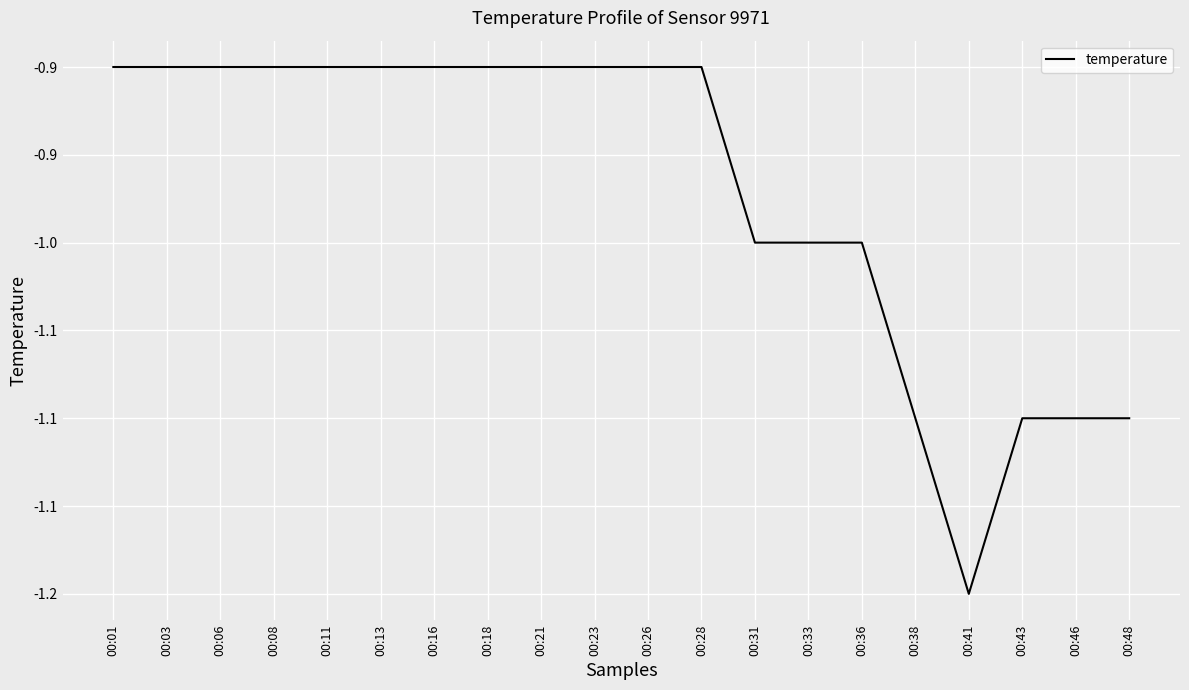

Rank the categories by value from lowest to highest.

00:41, 00:38, 00:43, 00:46, 00:48, 00:31, 00:33, 00:36, 00:01, 00:03, 00:06, 00:08, 00:11, 00:13, 00:16, 00:18, 00:21, 00:23, 00:26, 00:28